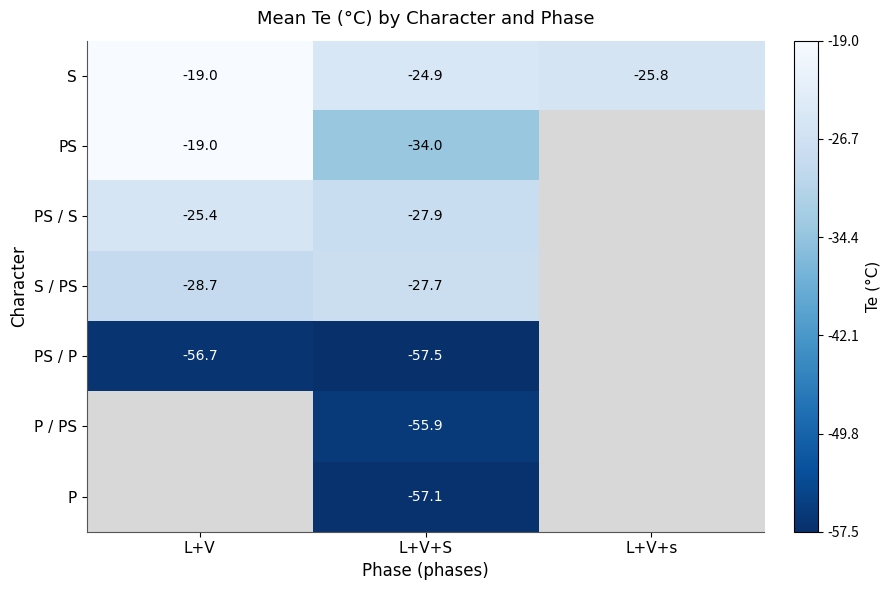

Where does the S series first go above -24?

L+V